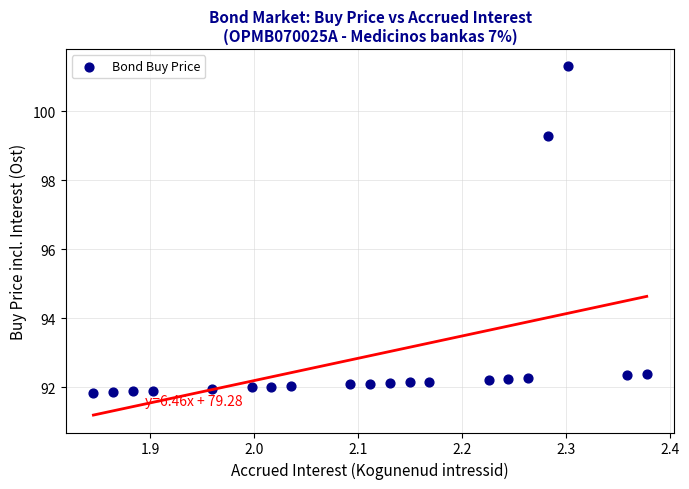

What Y value in the scatter plot is closest to 96?

99.3